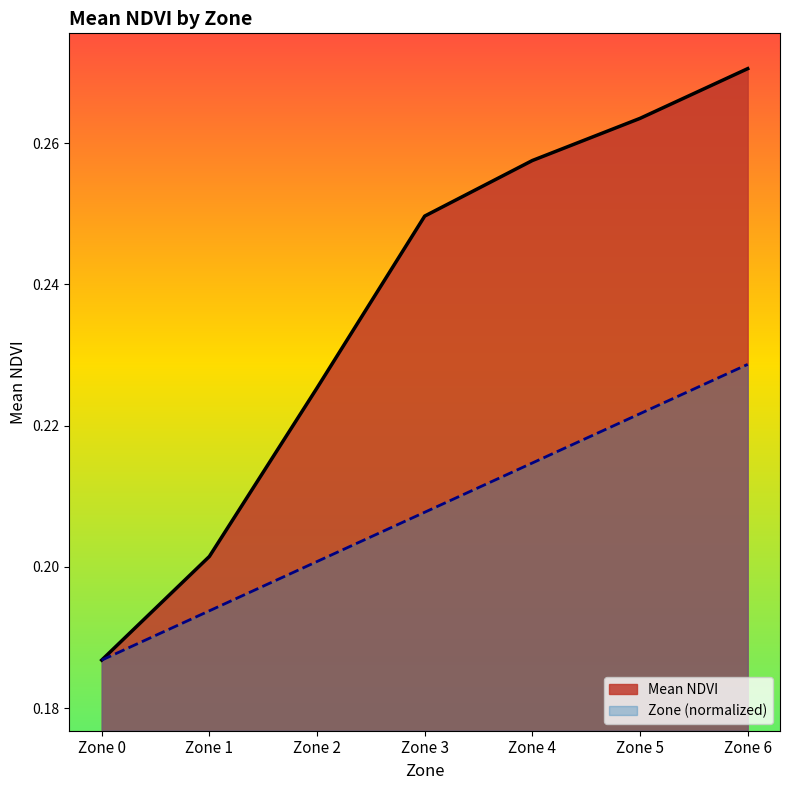

Rank the categories by Mean NDVI value from lowest to highest.

Zone 0, Zone 1, Zone 2, Zone 3, Zone 4, Zone 5, Zone 6